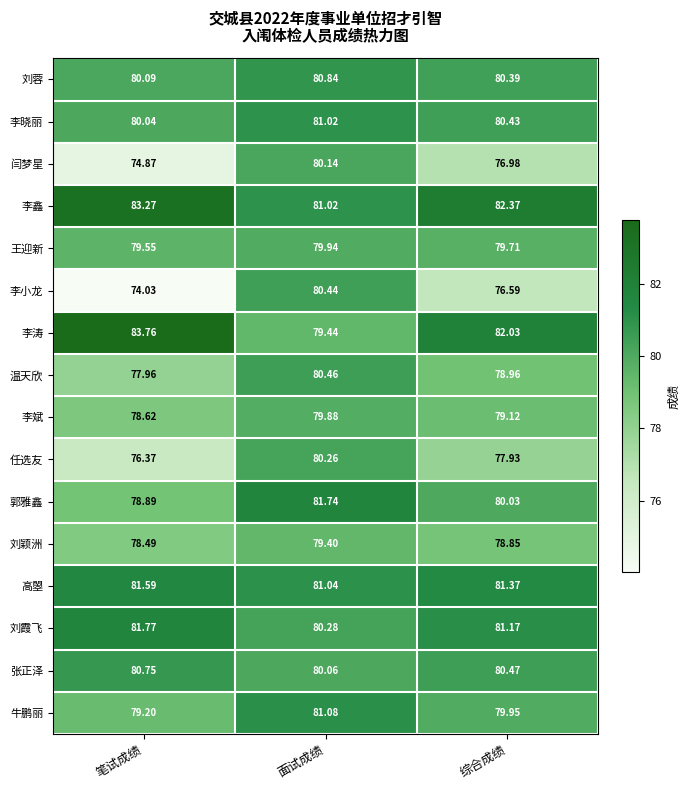

Which series changed the most between 面试成绩 and 综合成绩?

李小龙